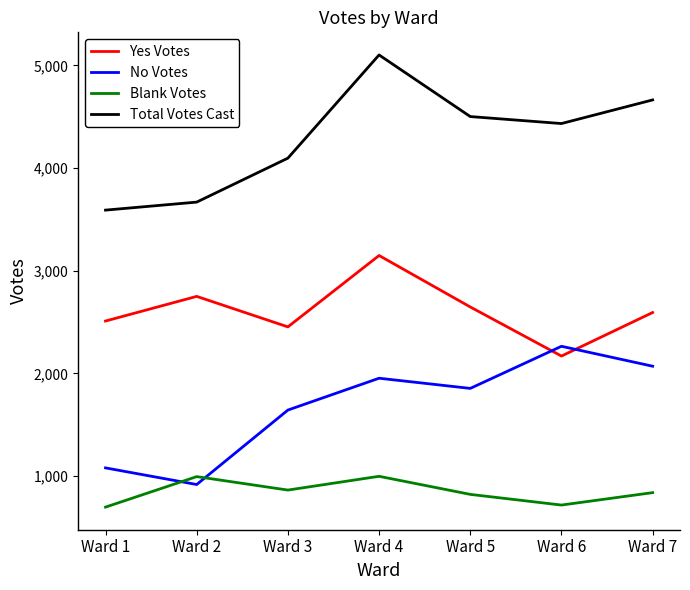

True or false: Total Votes Cast has a value of 1564 at Ward 2.

False